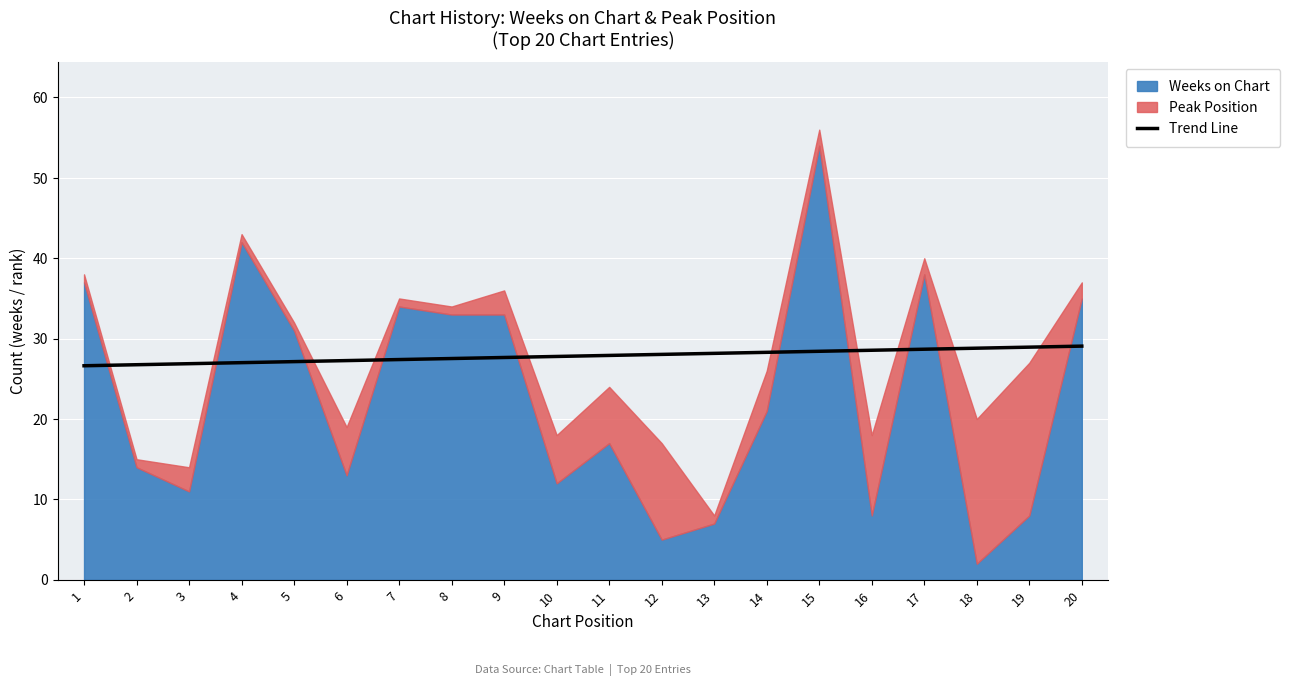

The chart shows a value of 27.5 at 8. True or false?

True